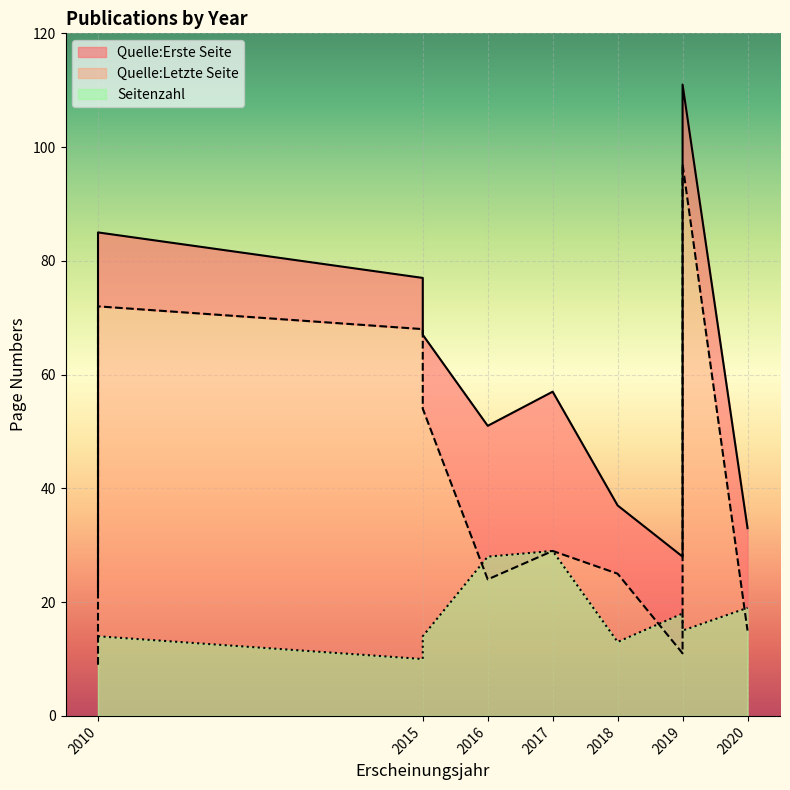

At which label does Quelle:Erste Seite reach its peak?

2019